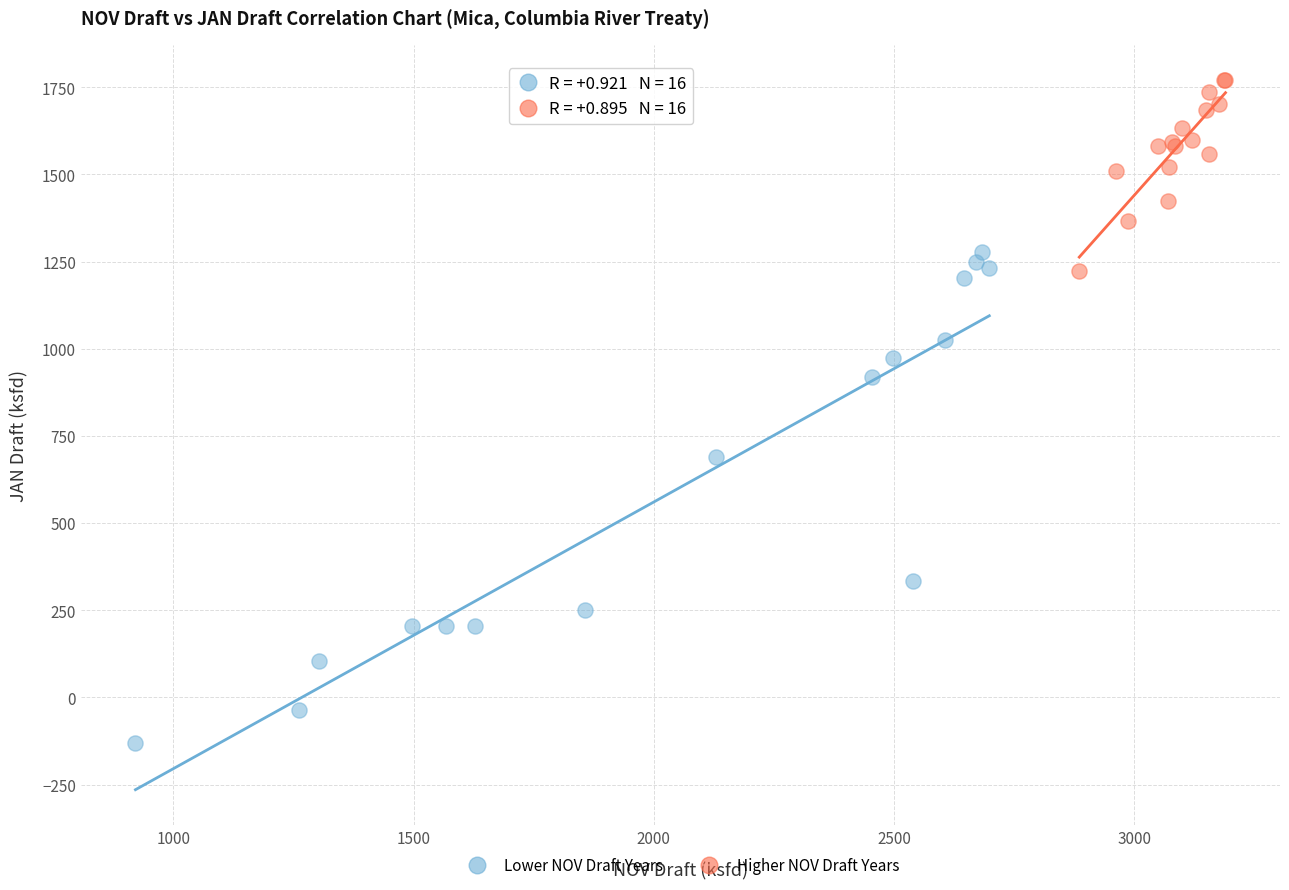

What are all the series names shown in the legend?

Lower NOV Draft Years, Higher NOV Draft Years